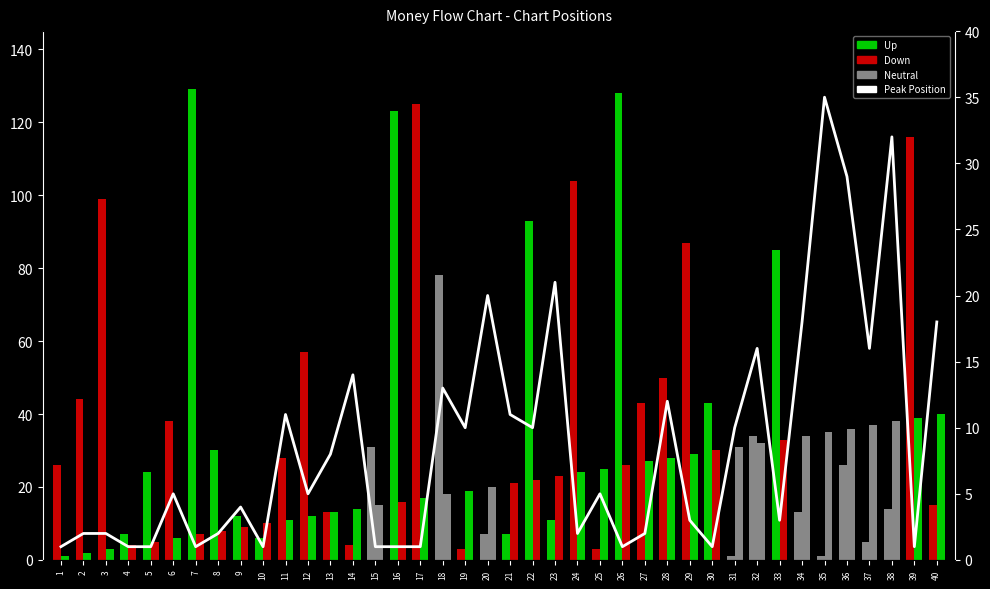

How many bars are there in each group?

3